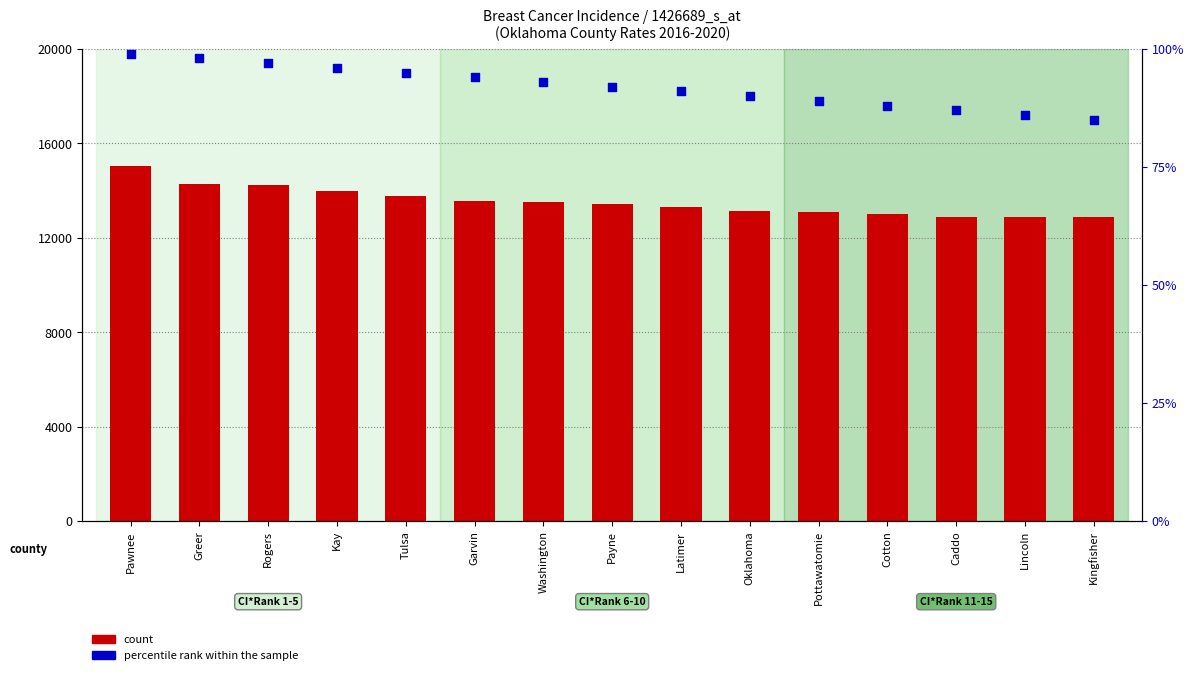

Is the value of percentile rank within the sample at Caddo greater than the value of count at Washington?

No